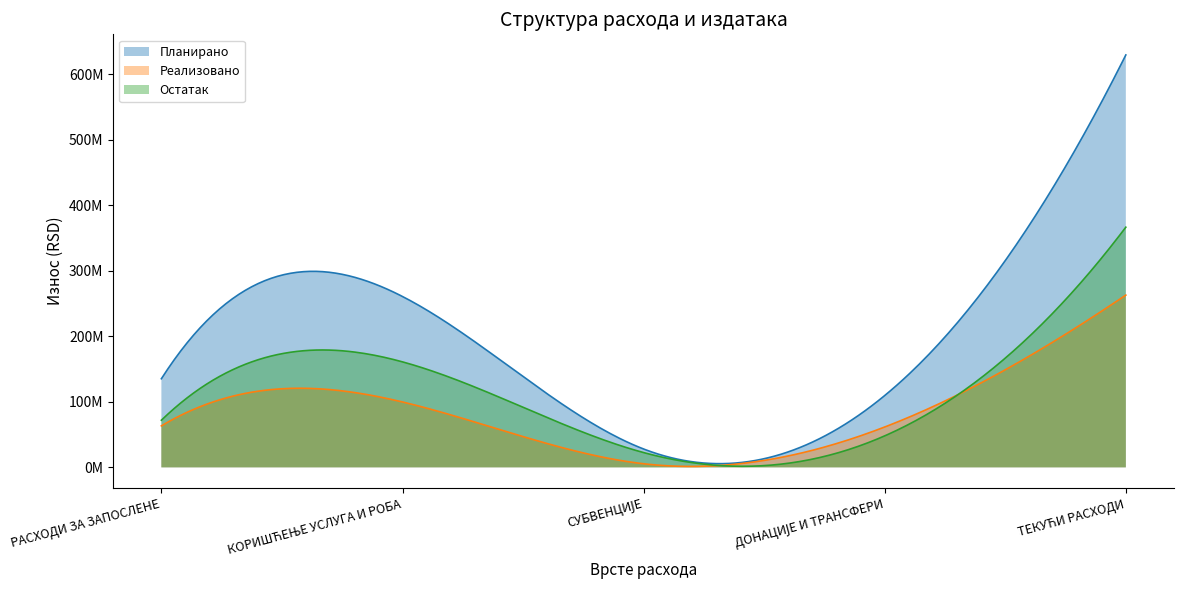

Where is the first local maximum for Остатак?

КОРИШЋЕЊЕ УСЛУГА И РОБА